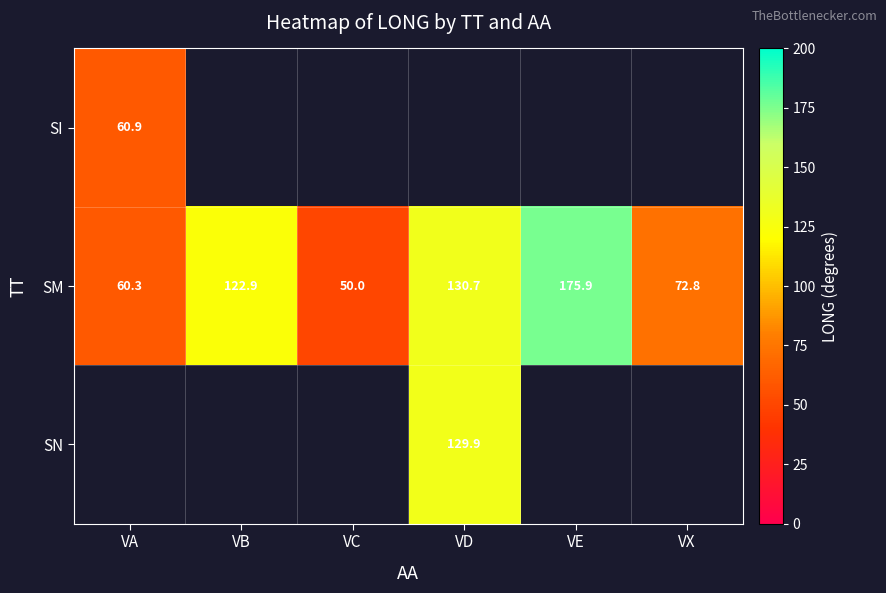

List the labels in order of SM value, smallest first.

VC, VA, VX, VB, VD, VE